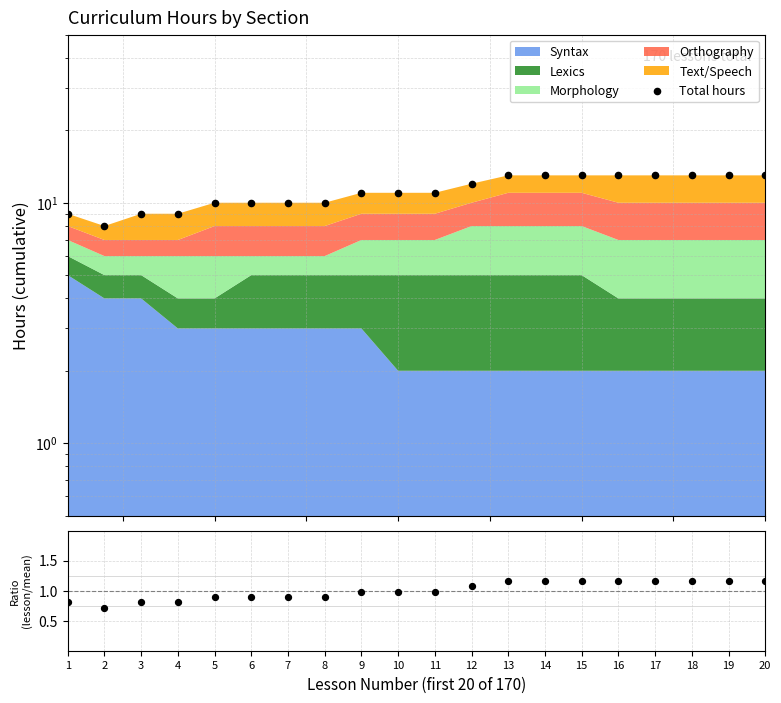

Is the value of Total hours at 8 greater than the value of Ratio at 5?

Yes